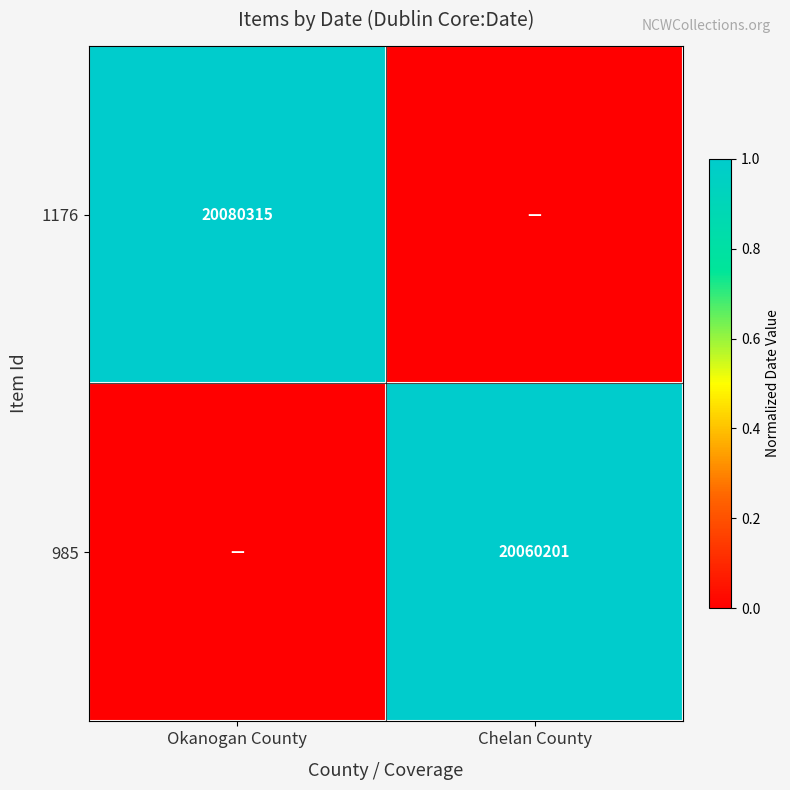

The 985 series shows 20060201 at Chelan County. True or false?

True